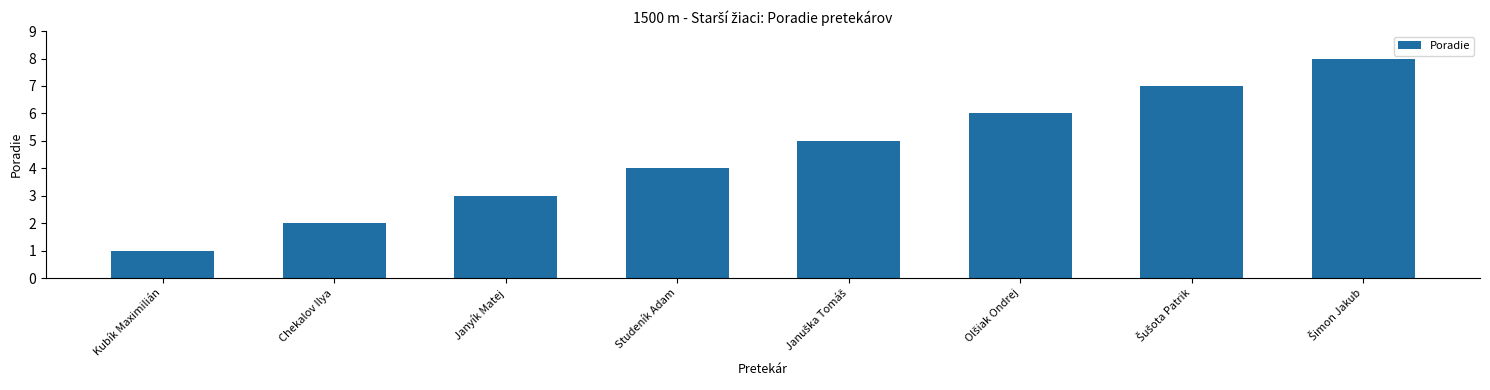

How many categories are shown in the chart?

8